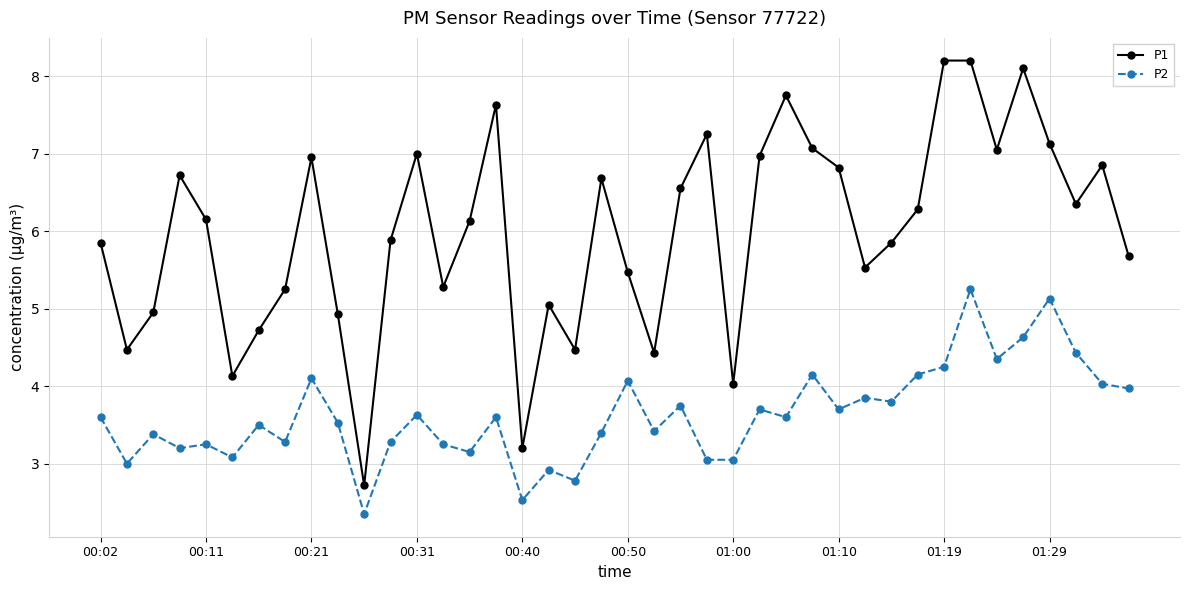

How many series are shown in this chart?

2